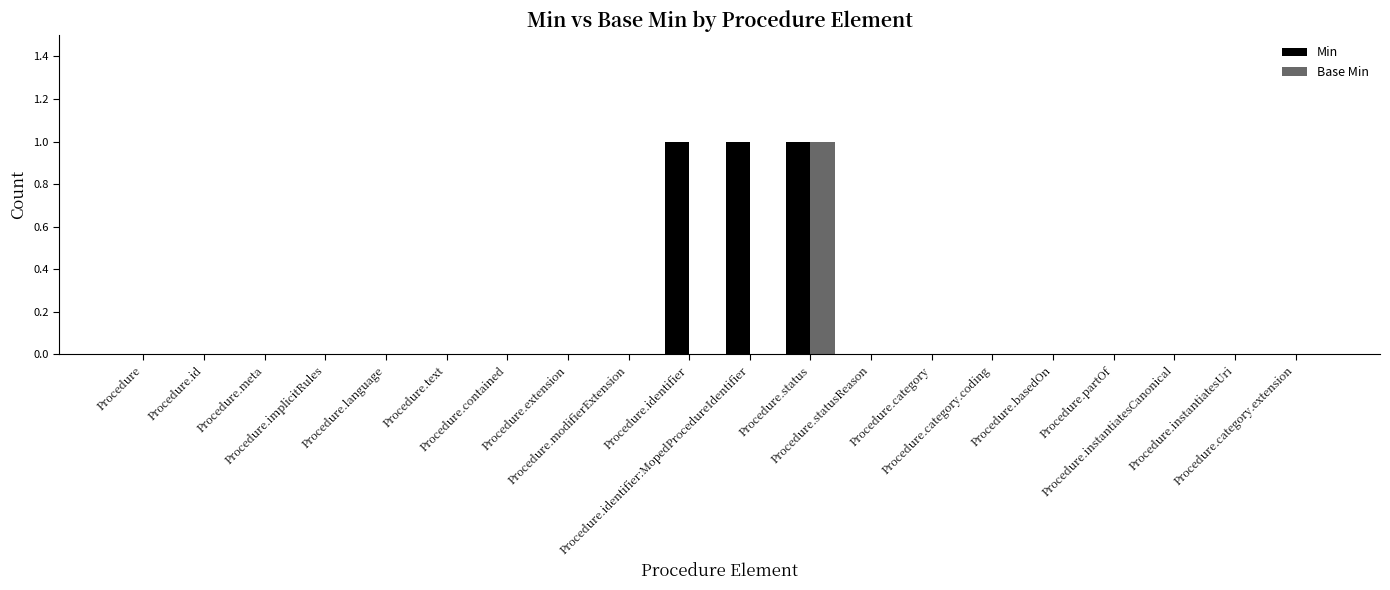

What is the sum of all Min values?

3